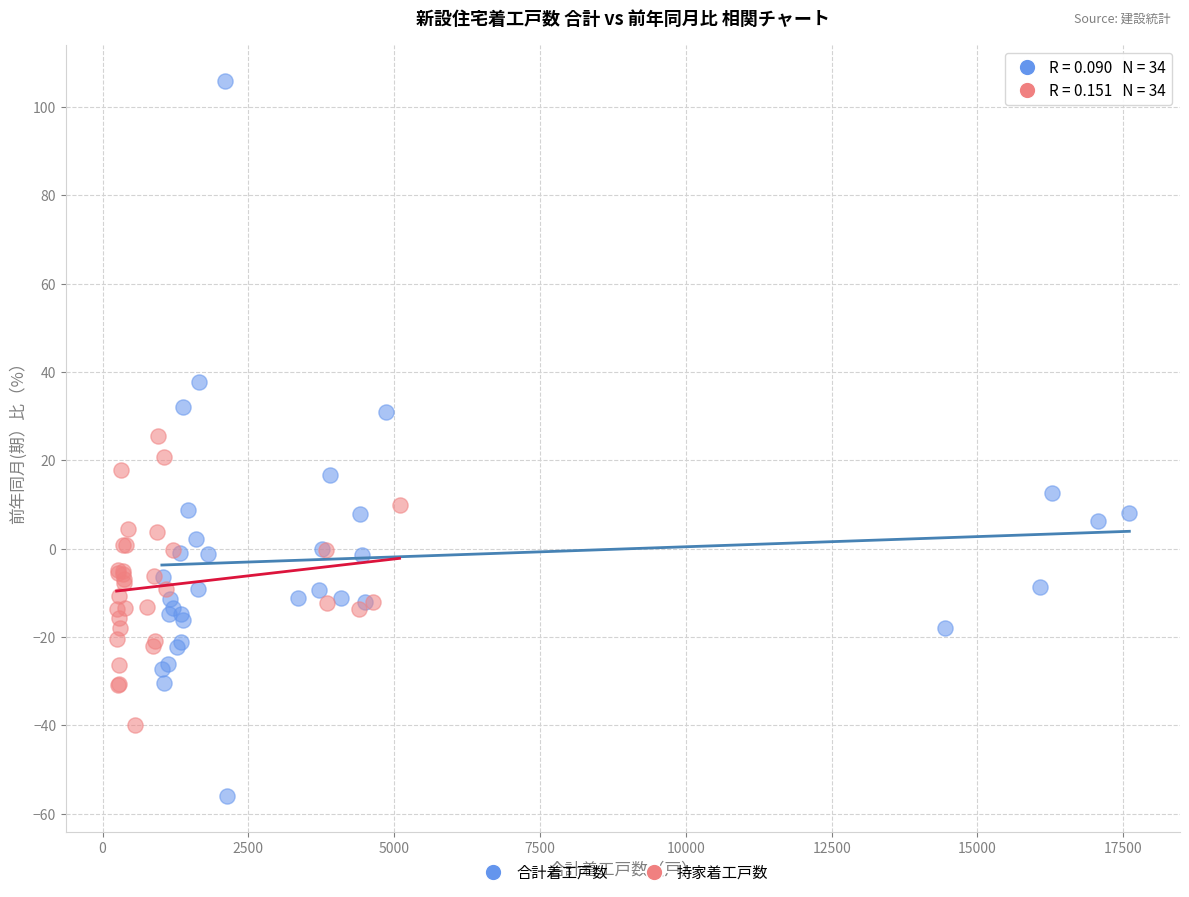

Which series has the widest spread of Y values?

合計着工戸数